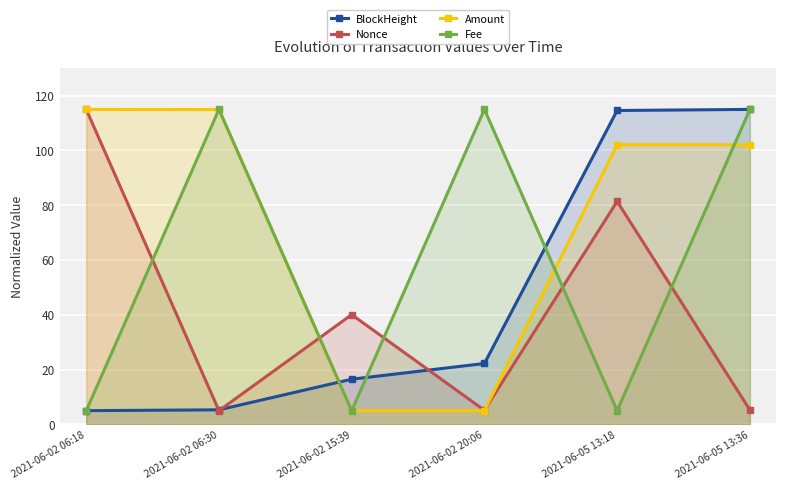

What is the highest value of the Fee series?

115.0